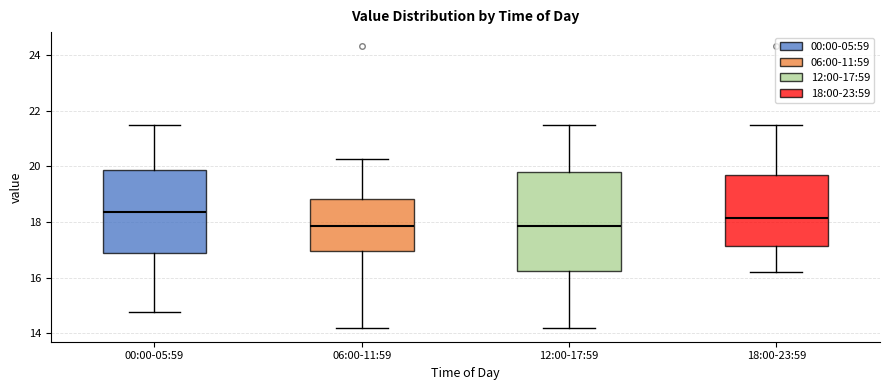

Comparing the boxes themselves (not the whiskers), which one is the tallest?

12:00-17:59